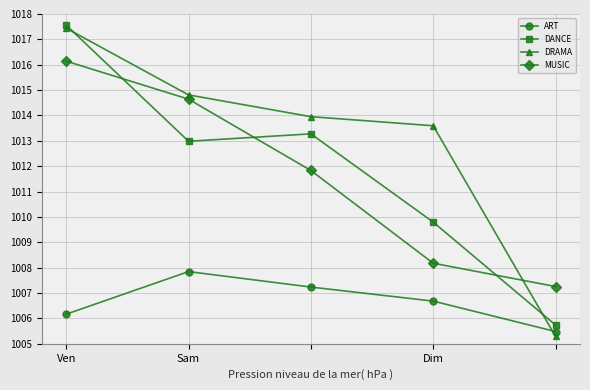

True or false: MUSIC has more than 2 interior local peaks.

False